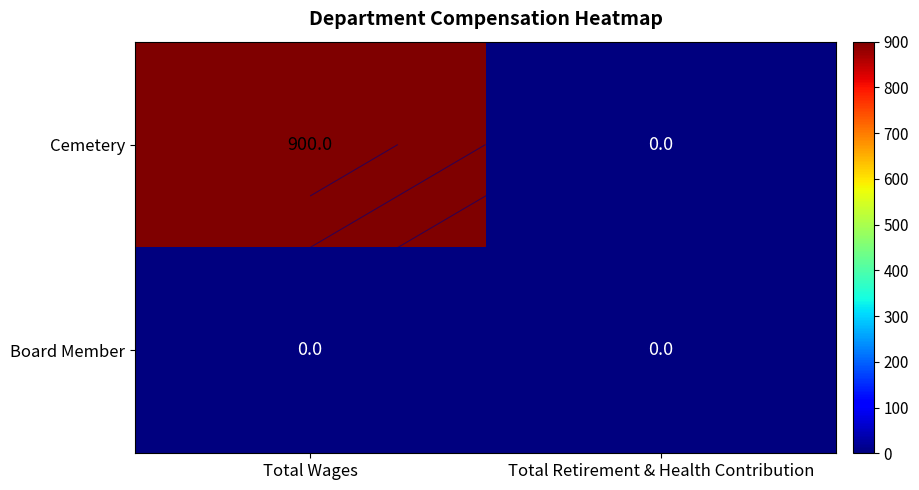

Which series has the largest total across all categories?

Cemetery